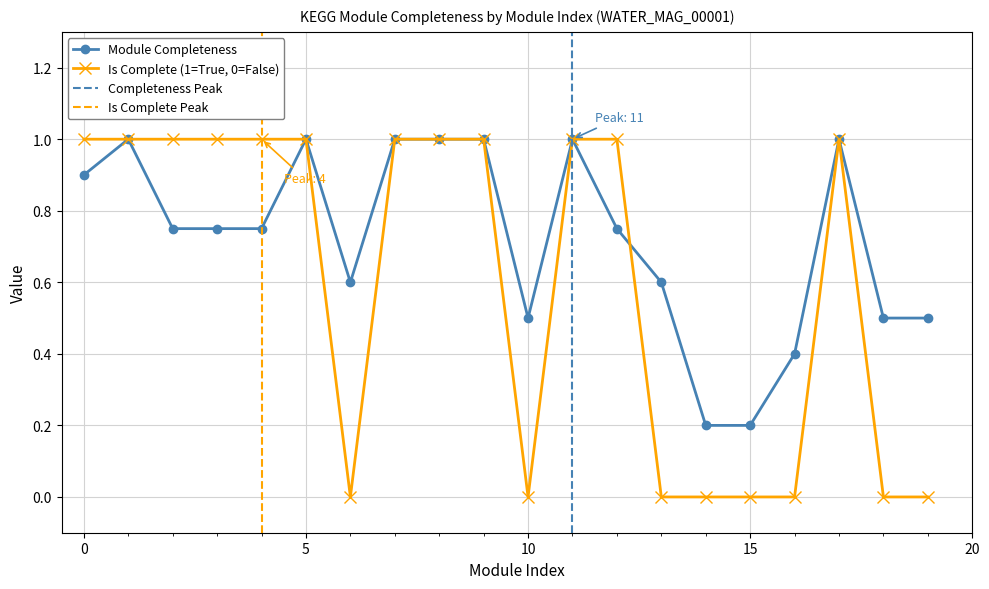

At which category does the chart reach its peak across all series?

1